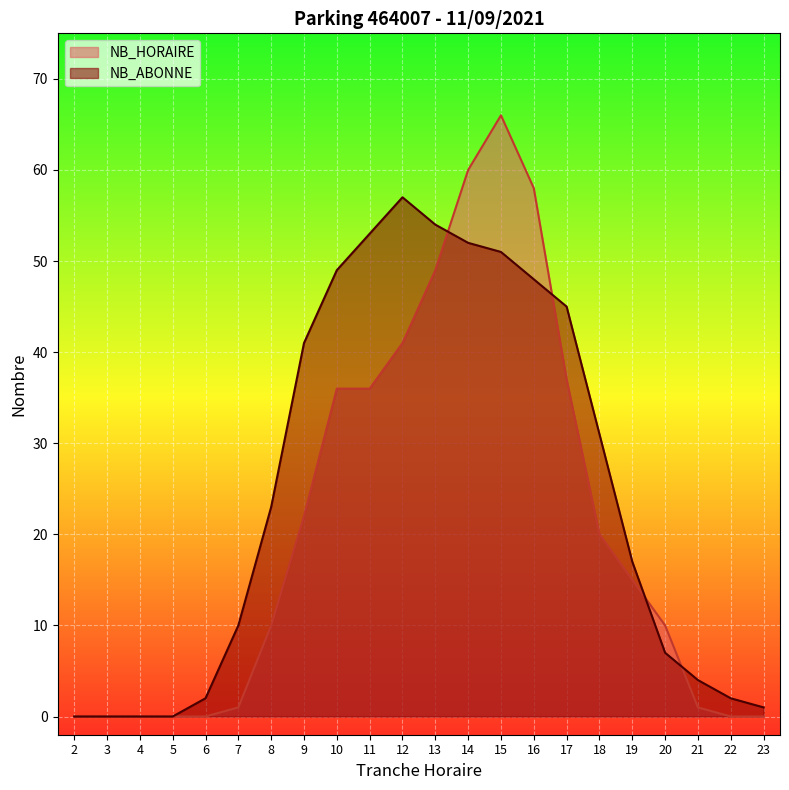

At which category does the chart reach its peak across all series?

15